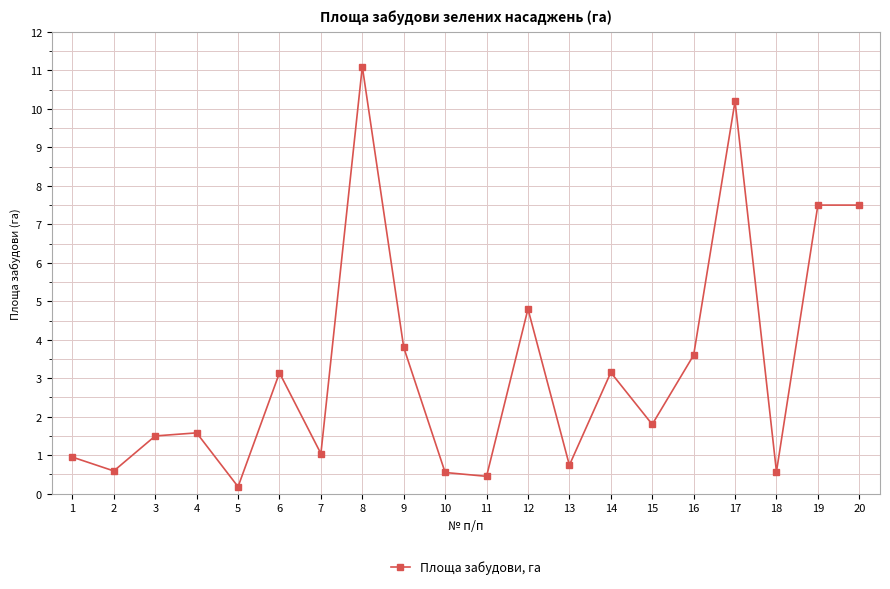

At which category does the chart reach its peak across all series?

8